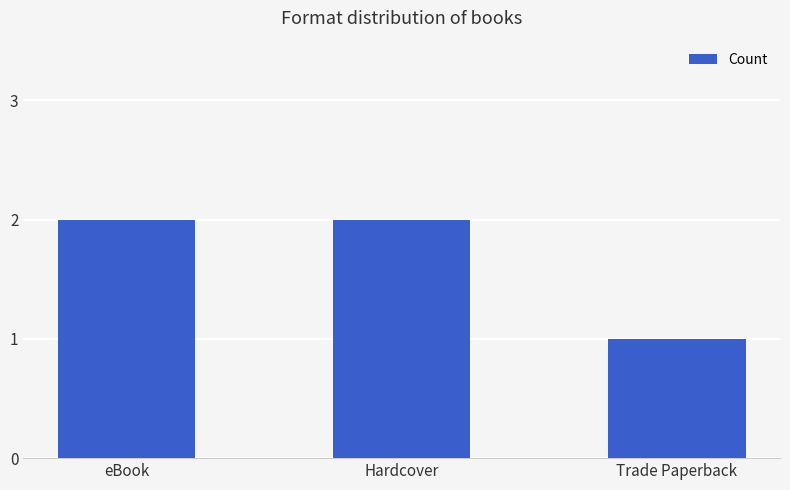

What position from the left is eBook?

1